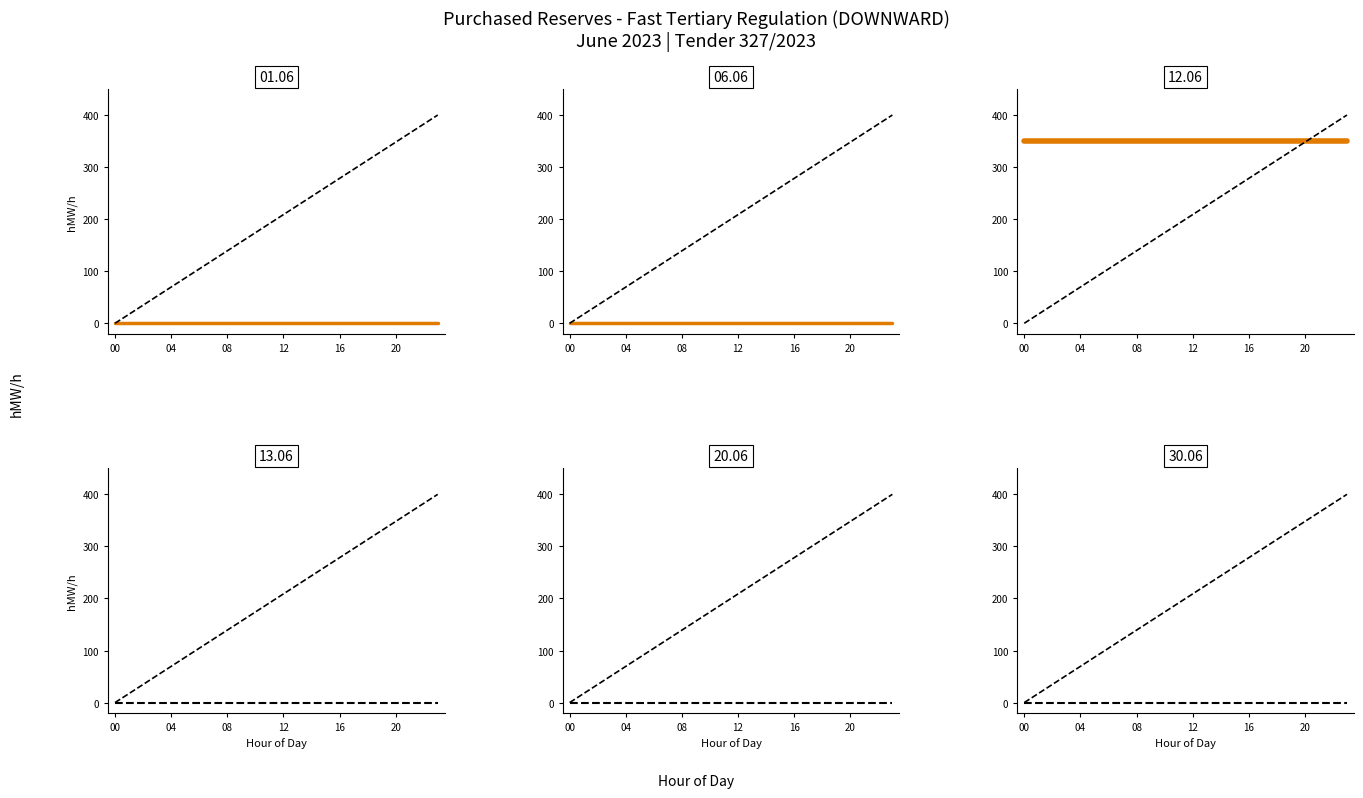

What is the sum of all 13.06_ref values?

4800.0